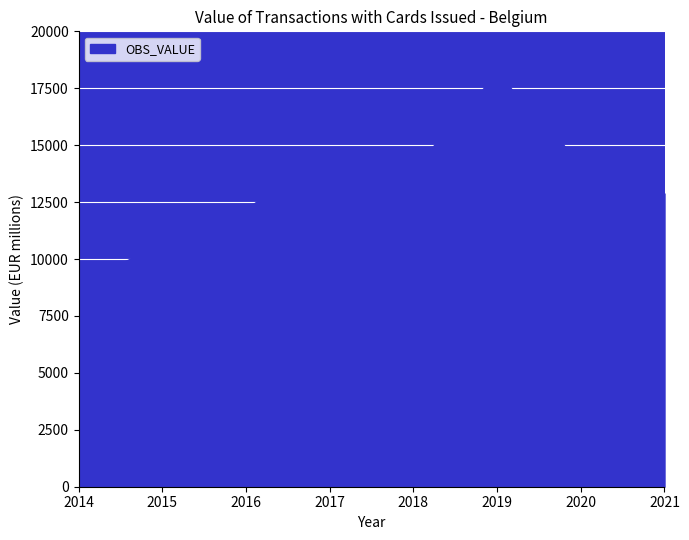

Rank the categories by value from highest to lowest.

2019, 2017, 2020, 2018, 2021, 2016, 2015, 2014